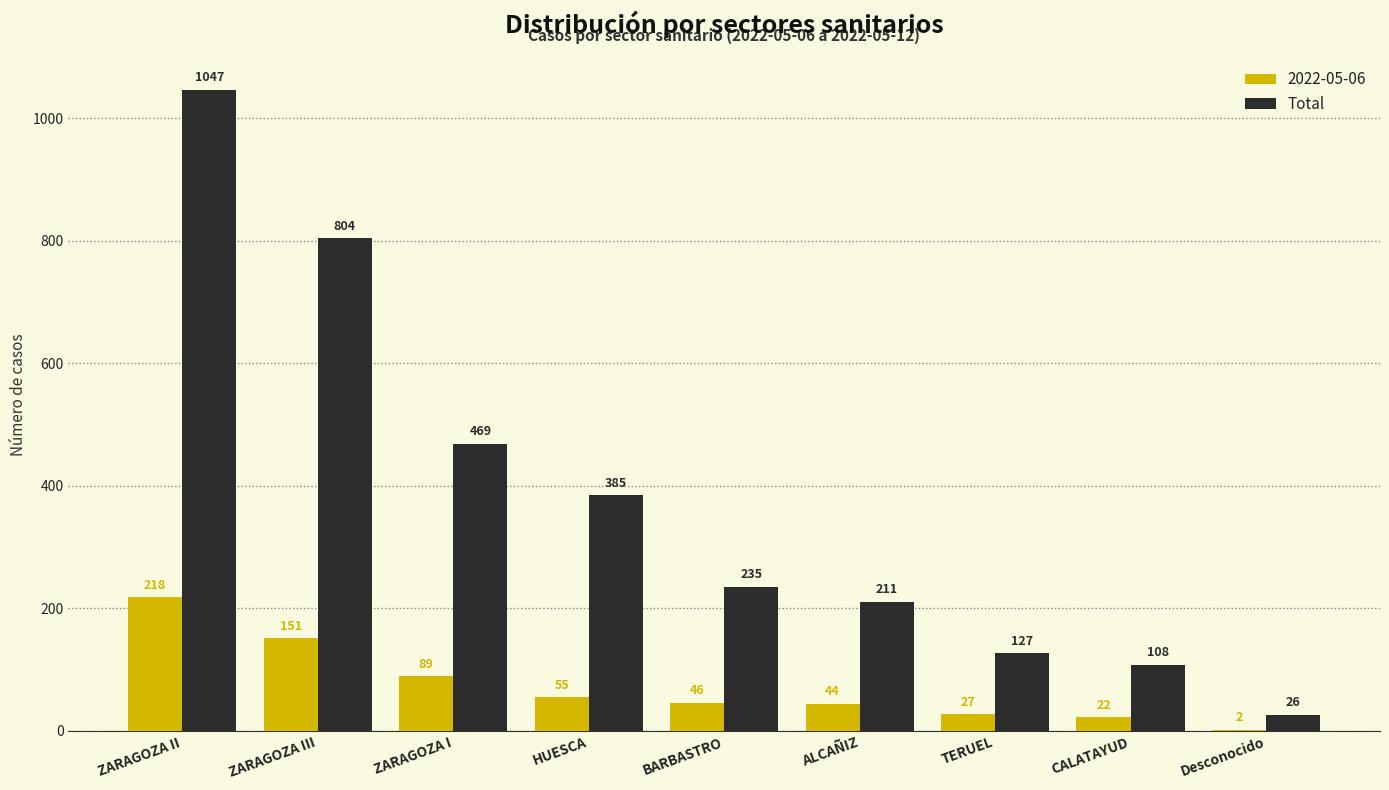

Is the value of Total at Desconocido greater than the value of 2022-05-06 at HUESCA?

No